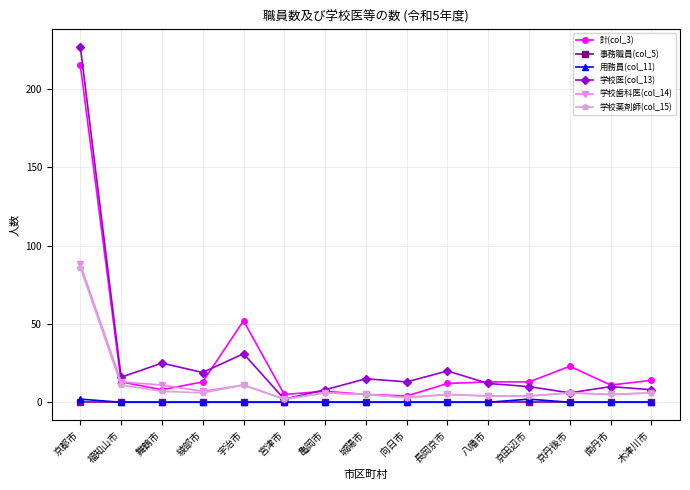

How many lines are shown in the chart?

6